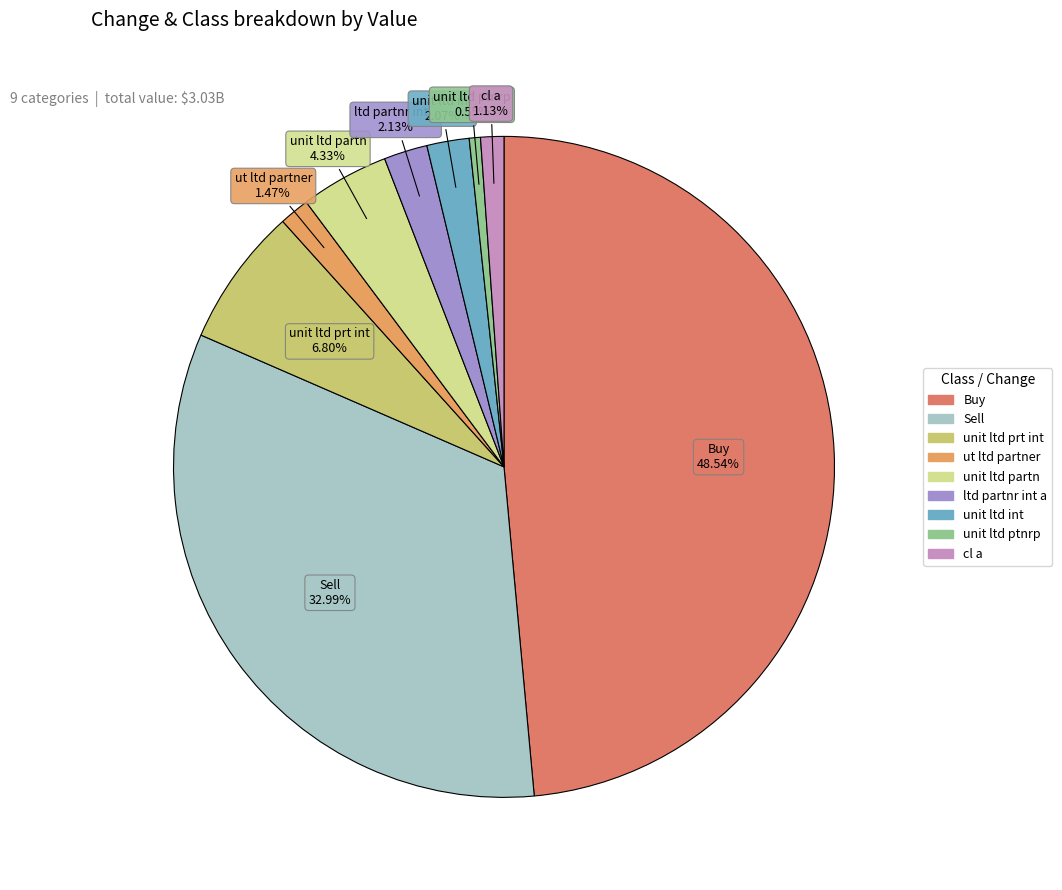

Approximately how many times larger is the value at Sell compared to unit ltd prt int?

4.9